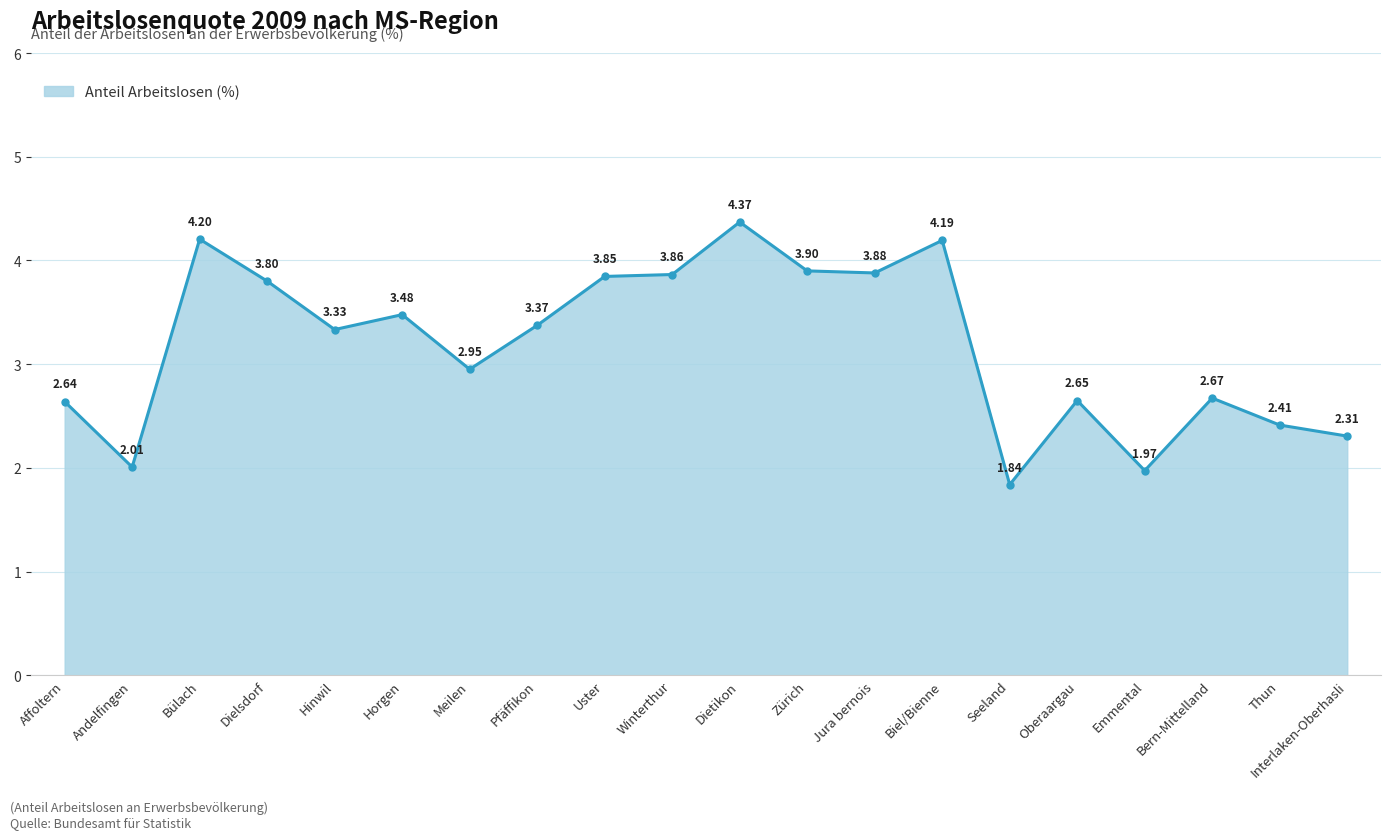

The chart shows a value of 2.0 at Emmental. True or false?

True